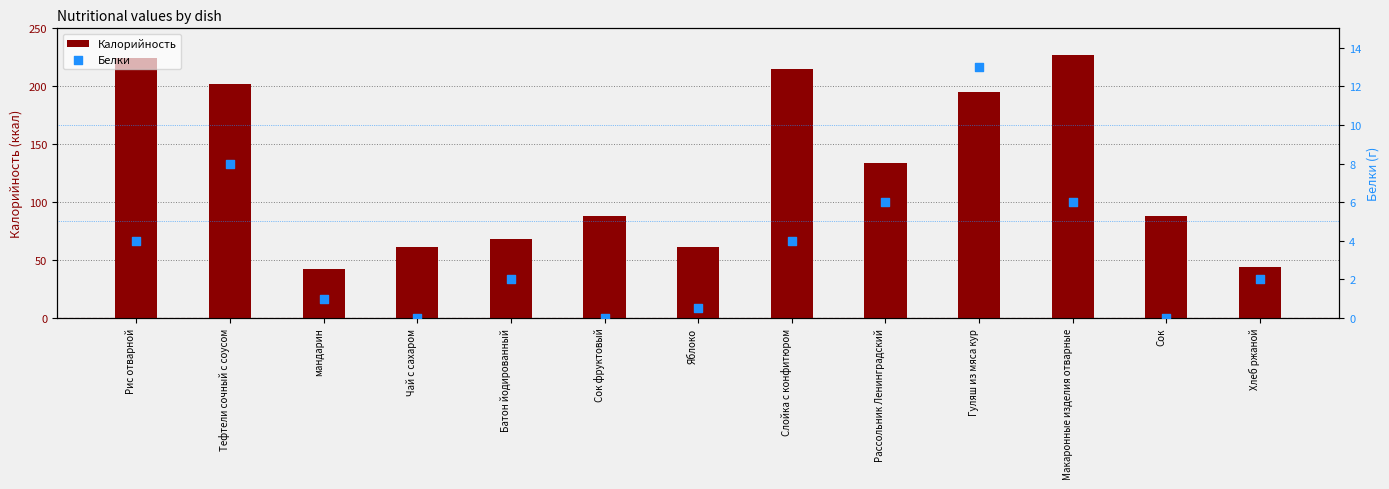

Which series contains the lowest Y value?

Белки